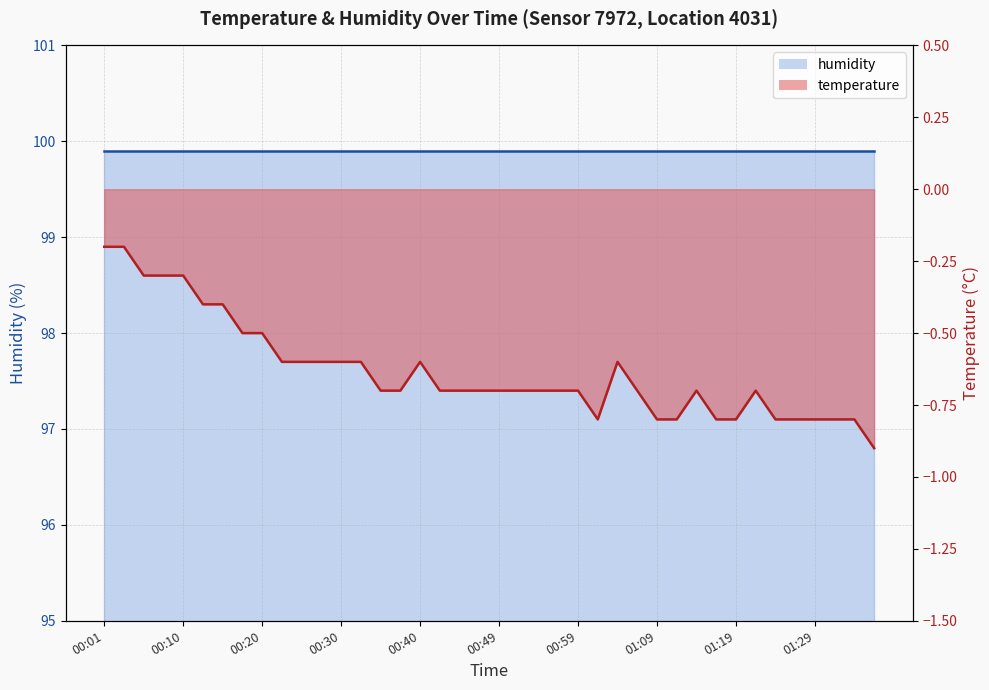

Rank the series at 00:10 from highest to lowest value.

humidity line, temperature line